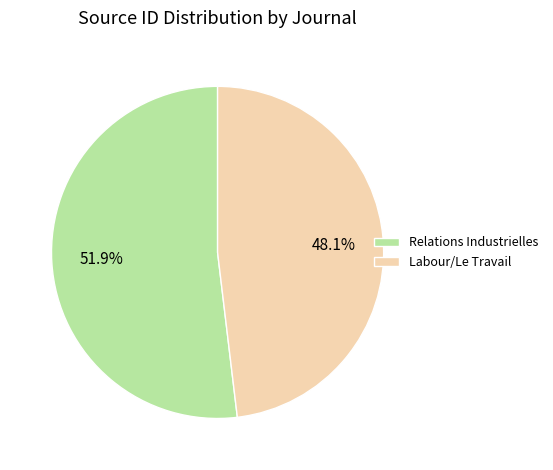

Which has a higher value, Labour/Le Travail or Relations Industrielles?

Relations Industrielles